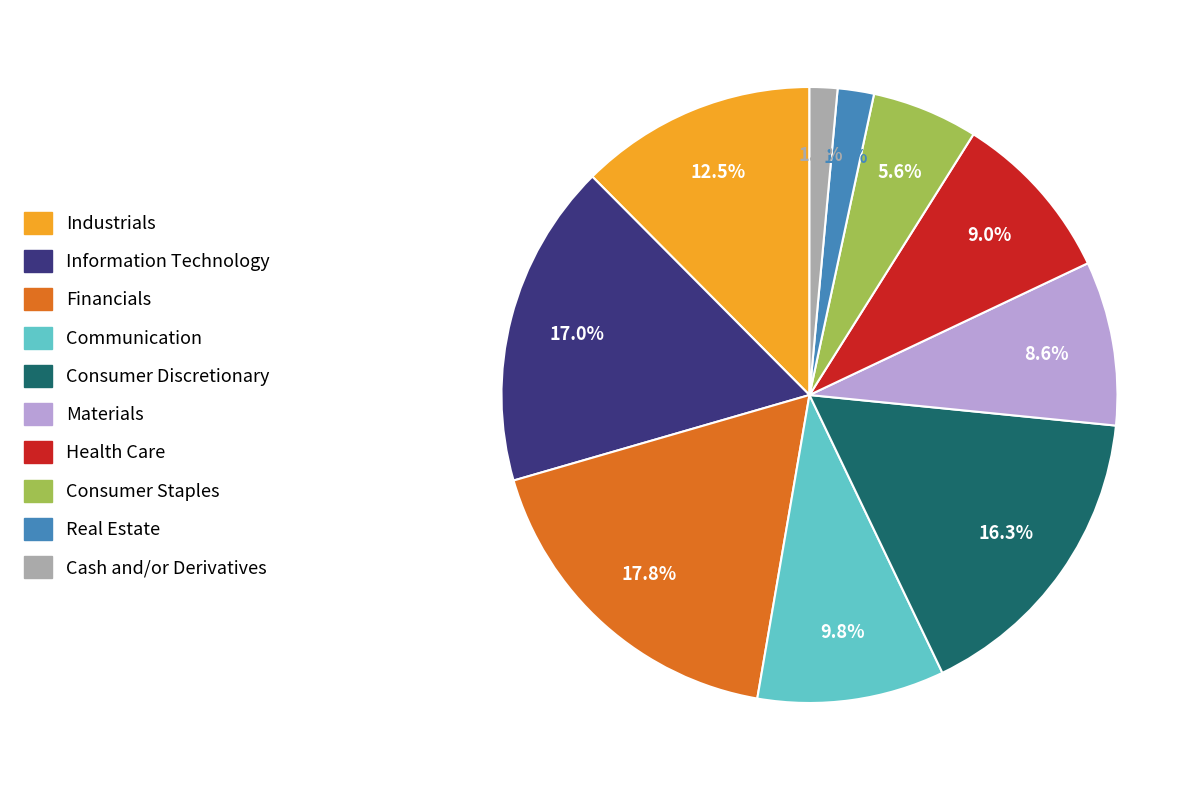

True or false: Consumer Discretionary accounts for 29% of the total.

False